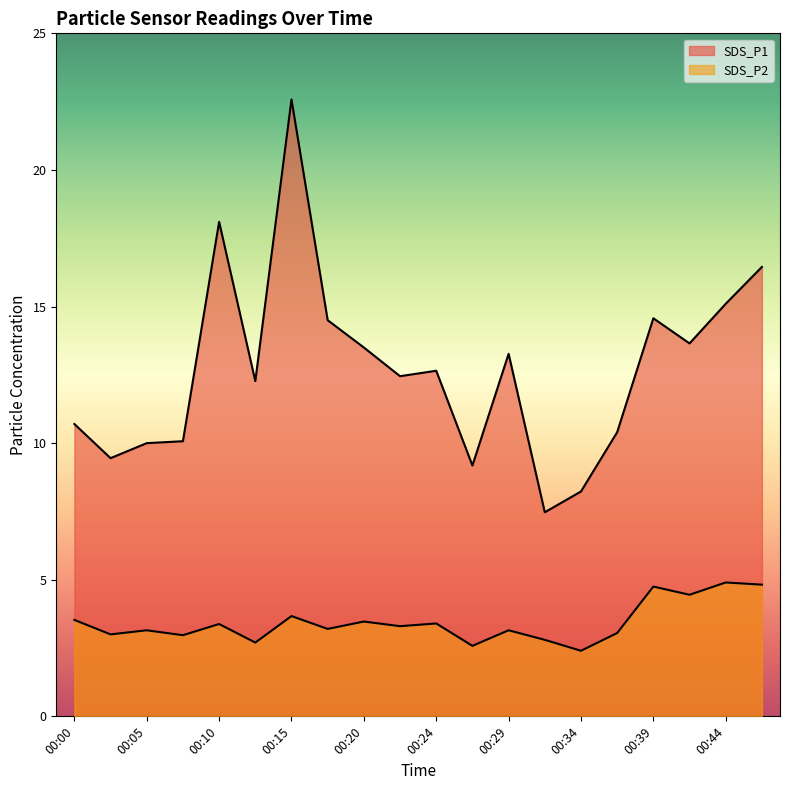

Reading left to right, what are all the values shown in this chart?

SDS_P1: 10.7	9.4	10.0	10.1	18.1	12.3	22.6	14.5	13.5	12.4	12.7	9.2	13.3	7.5	8.2	10.4	14.6	13.7	15.1	16.4
SDS_P2: 3.5	3.0	3.1	3.0	3.4	2.7	3.7	3.2	3.5	3.3	3.4	2.6	3.1	2.8	2.4	3.0	4.8	4.5	4.9	4.8